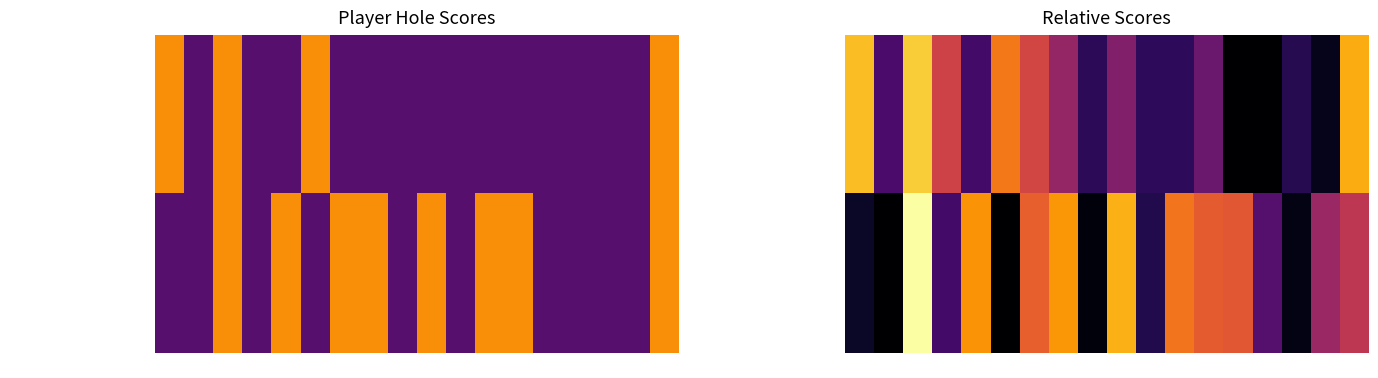

What is the difference between the maximum and minimum values in the Ramiro Simental Jr. (pos 2) series?

2.2